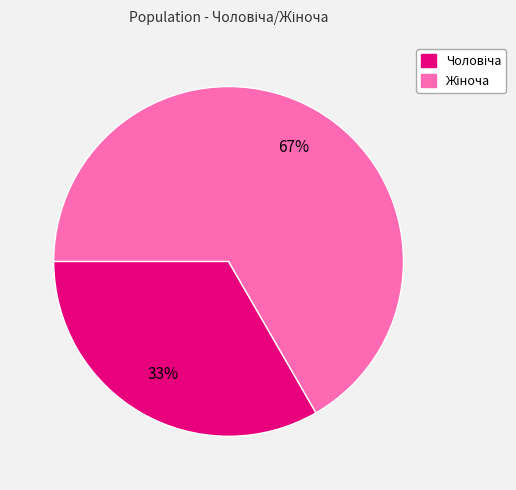

Does any single category account for the majority?

Yes